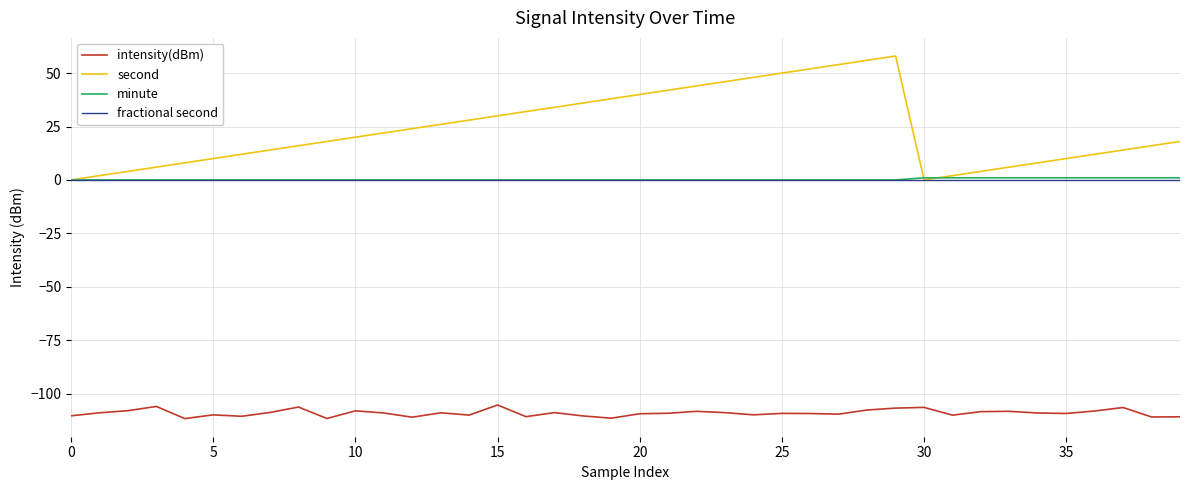

Which series has the largest total across all categories?

second